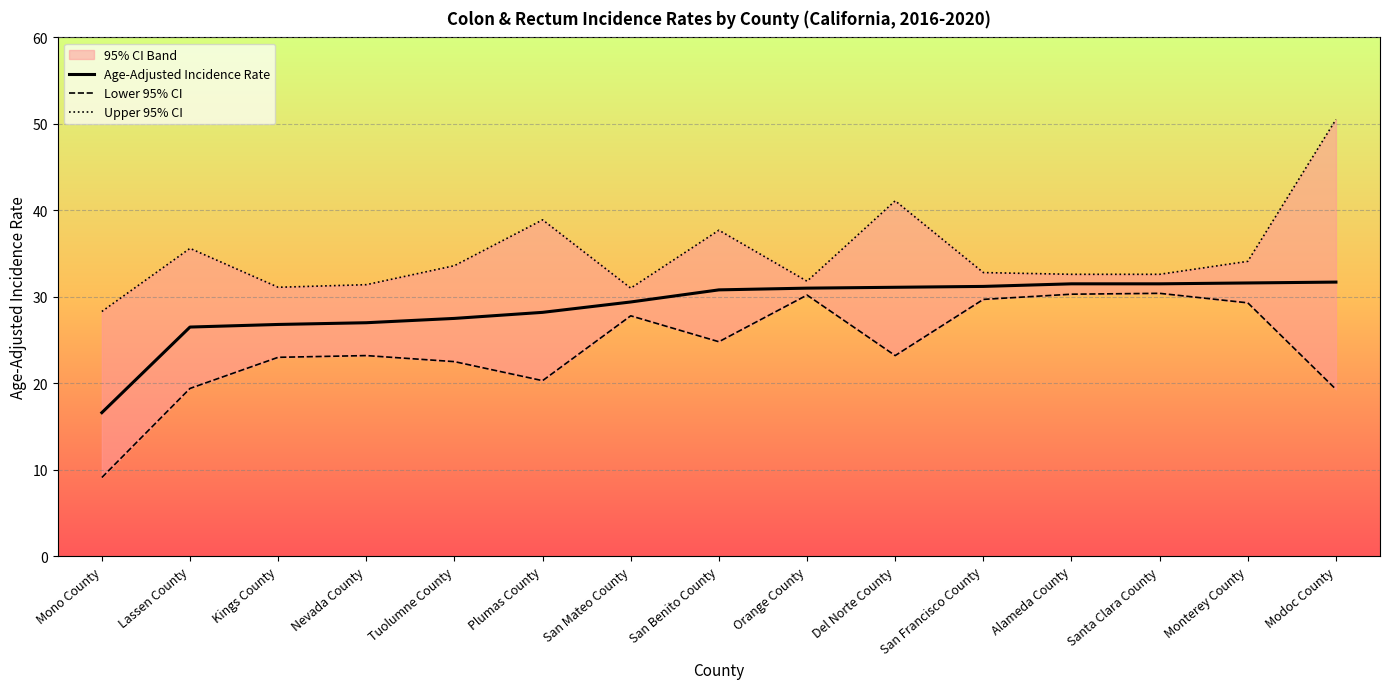

True or false: Age-Adjusted Incidence Rate has a value of 49.7 at Plumas County.

False